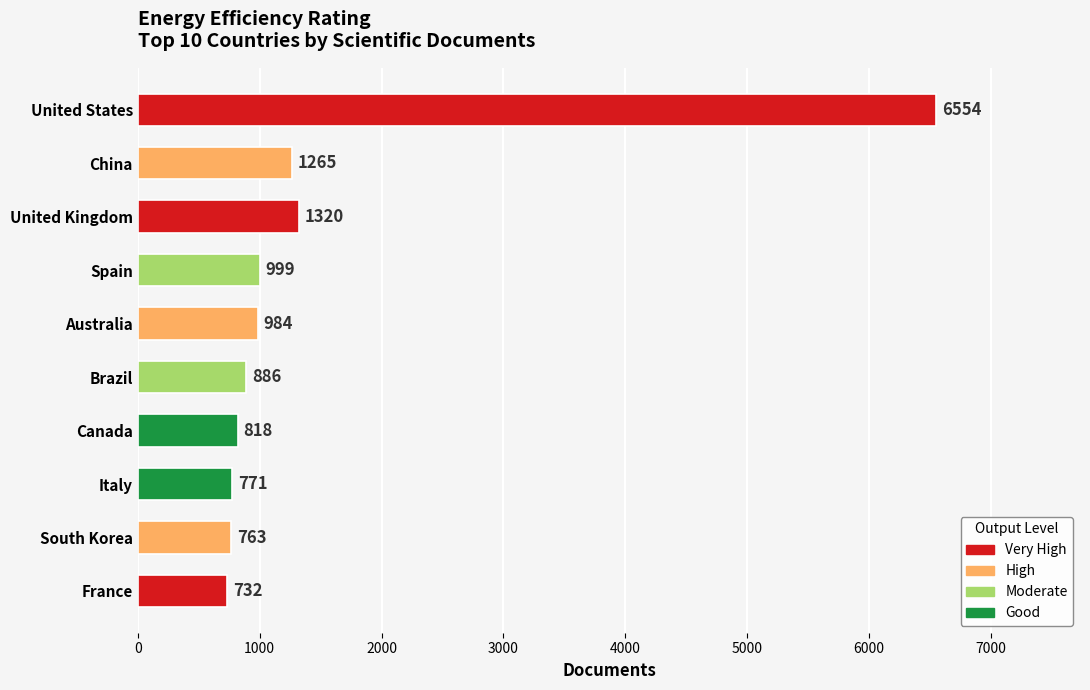

Reading bottom to top, list all the values displayed in this chart.

732	763	771	818	886	984	999	1320	1265	6554